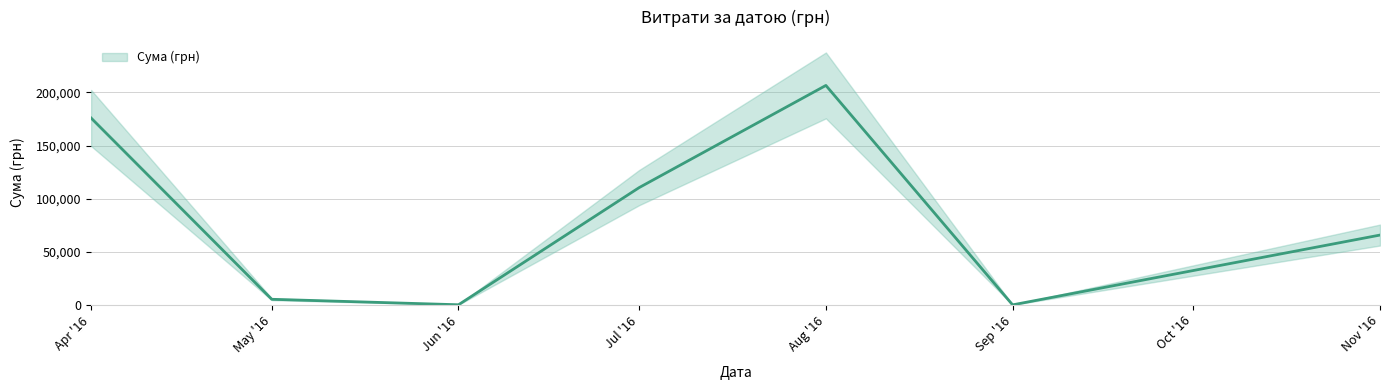

How many values exceed 2493?

20